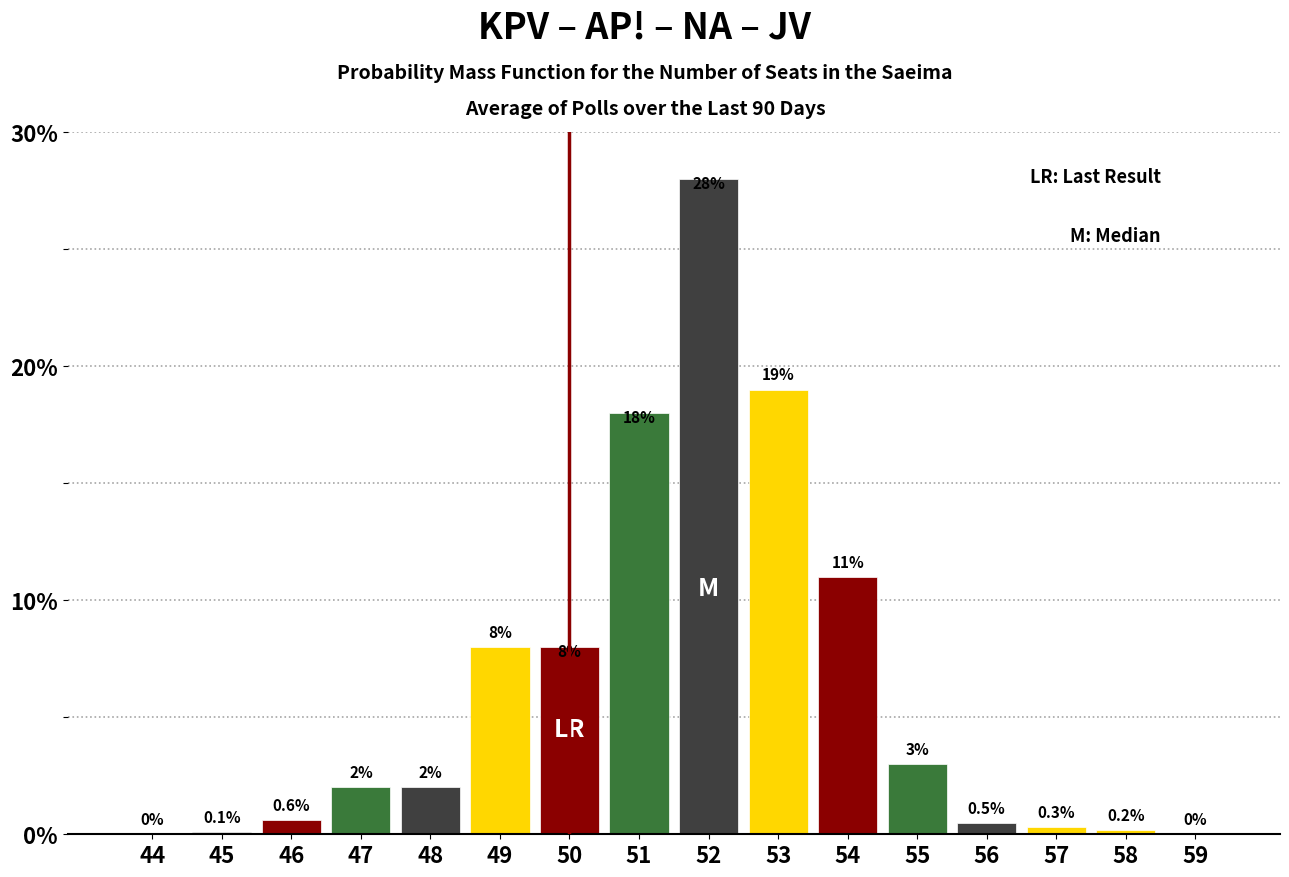

Reading left to right, list all the values displayed in this chart.

44=0.0	45=0.1	46=0.6	47=2.0	48=2.0	49=8.0	50=8.0	51=18.0	52=28.0	53=19.0	54=11.0	55=3.0	56=0.5	57=0.3	58=0.2	59=0.0